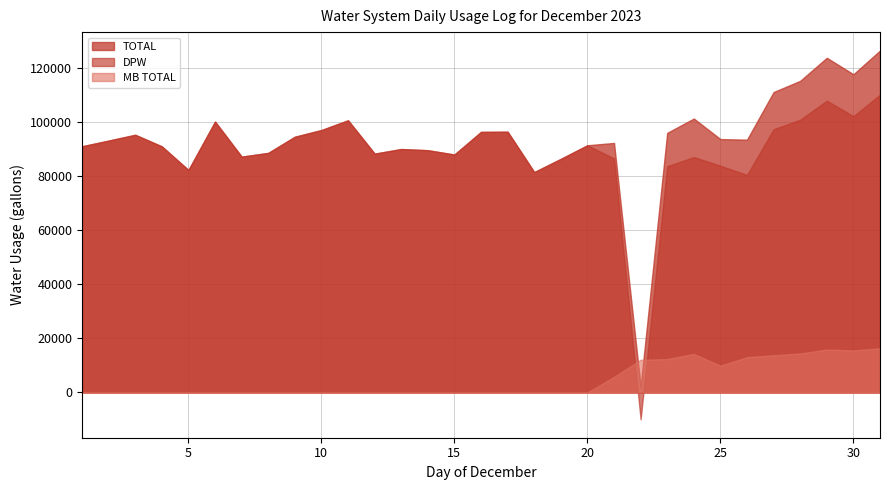

Which has a higher value, 24 or 6?

6